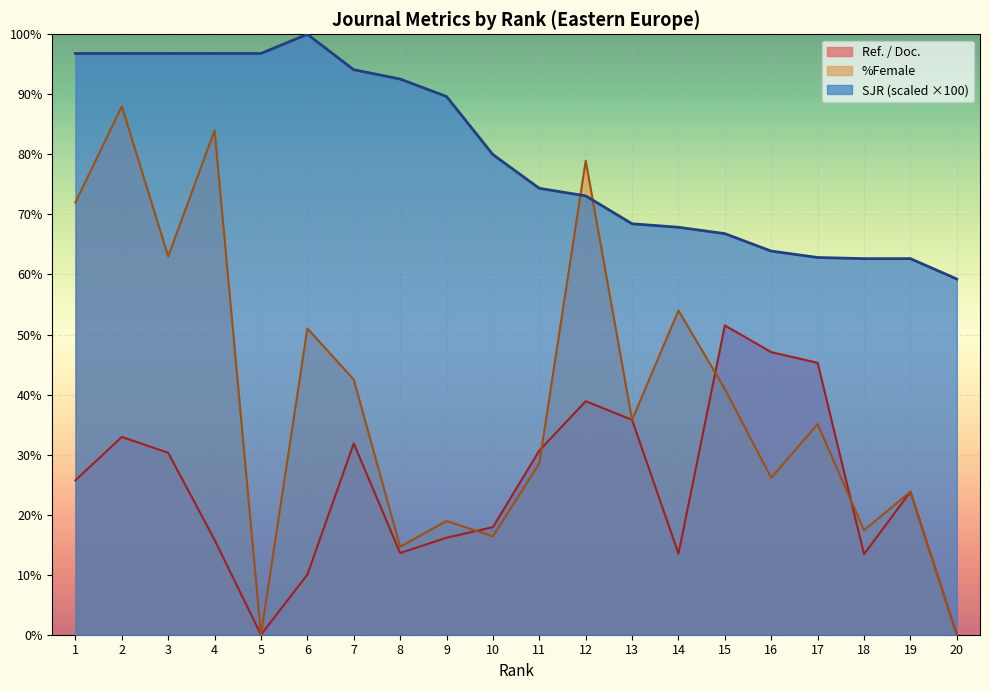

How many lines are shown in the chart?

3